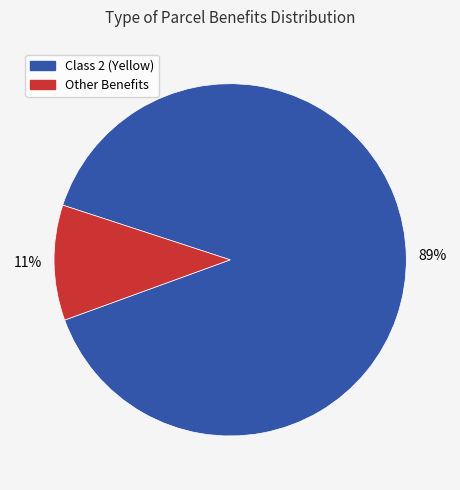

Does any single category account for the majority?

Yes